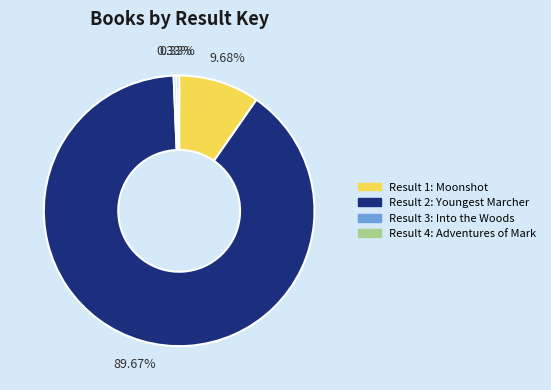

Is there any slice that represents more than half of the pie?

Yes